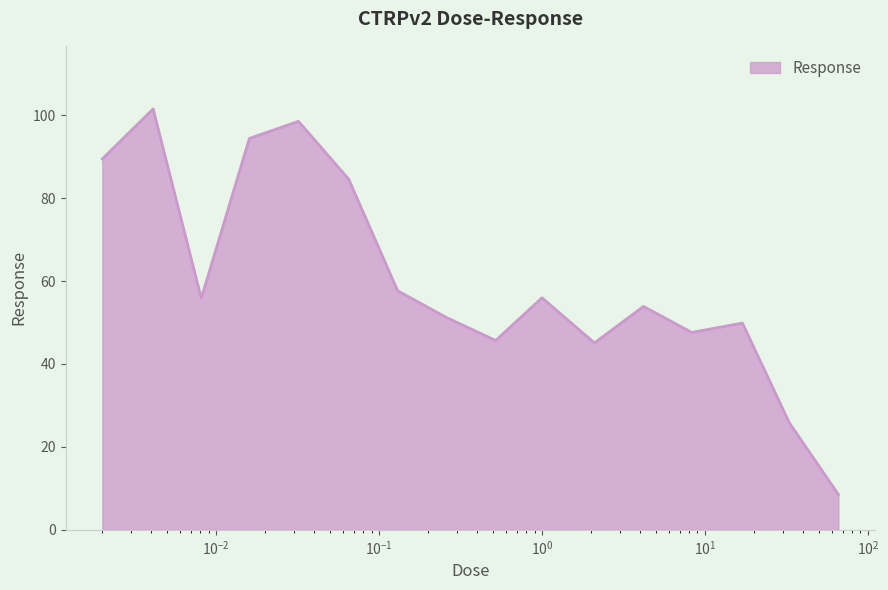

What is the smallest value displayed?

8.5